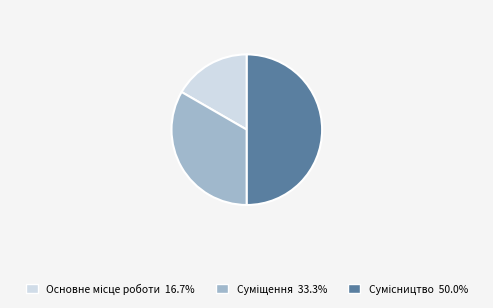

How much of the chart is everything except Основне місце роботи?

83.3%